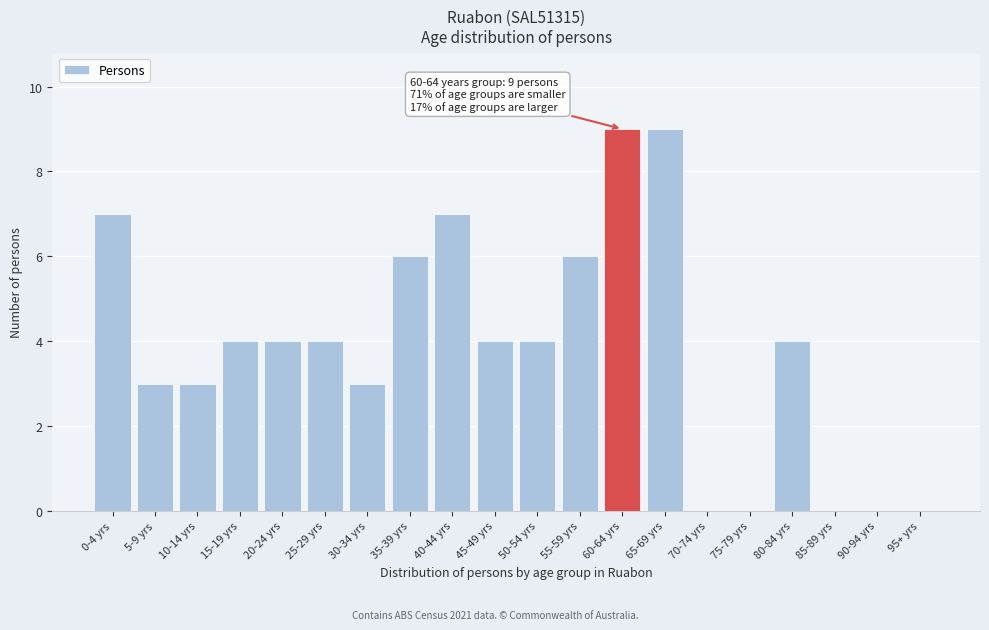

Reading right to left, list all the values displayed in this chart.

95+ yrs=0	90-94 yrs=0	85-89 yrs=0	80-84 yrs=4	75-79 yrs=0	70-74 yrs=0	65-69 yrs=9	60-64 yrs=9	55-59 yrs=6	50-54 yrs=4	45-49 yrs=4	40-44 yrs=7	35-39 yrs=6	30-34 yrs=3	25-29 yrs=4	20-24 yrs=4	15-19 yrs=4	10-14 yrs=3	5-9 yrs=3	0-4 yrs=7